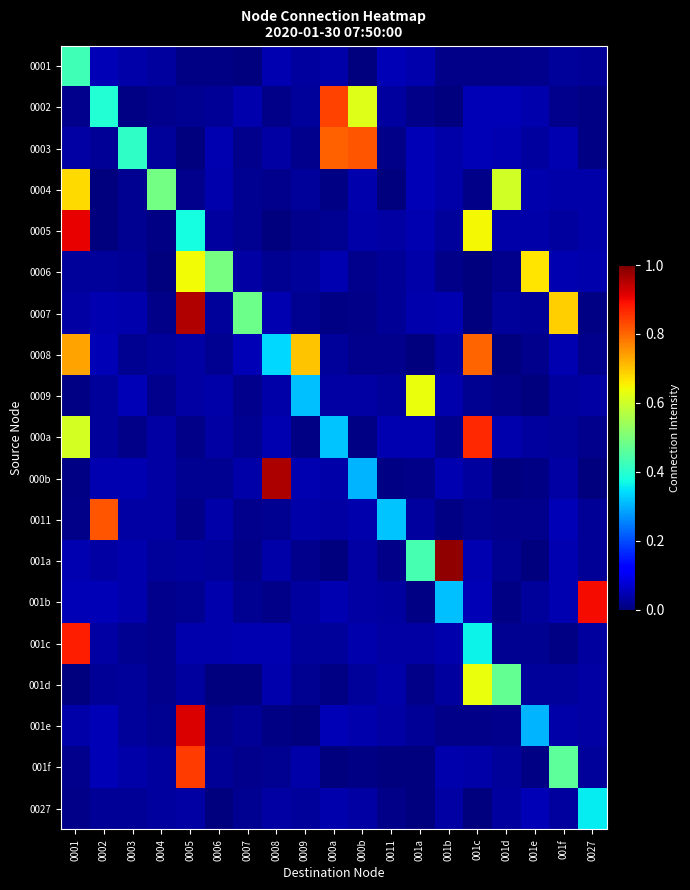

Which series has the widest spread of values?

001a